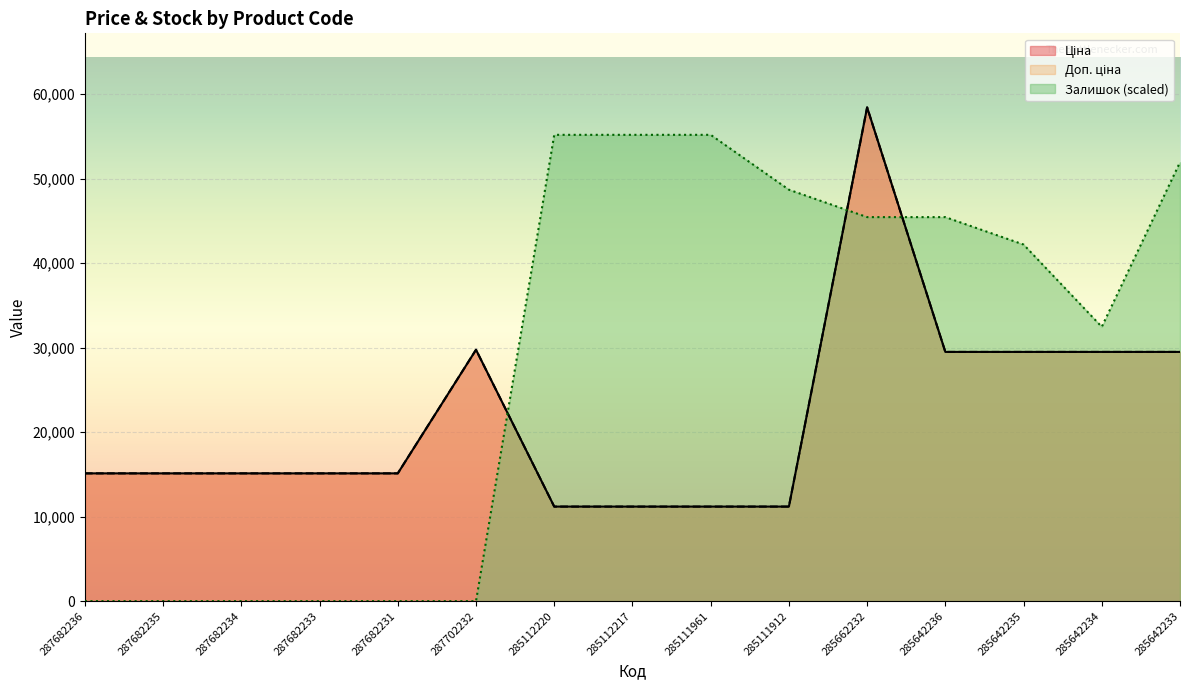

True or false: Залишок has a value of 30054.1 at 287682234.

False